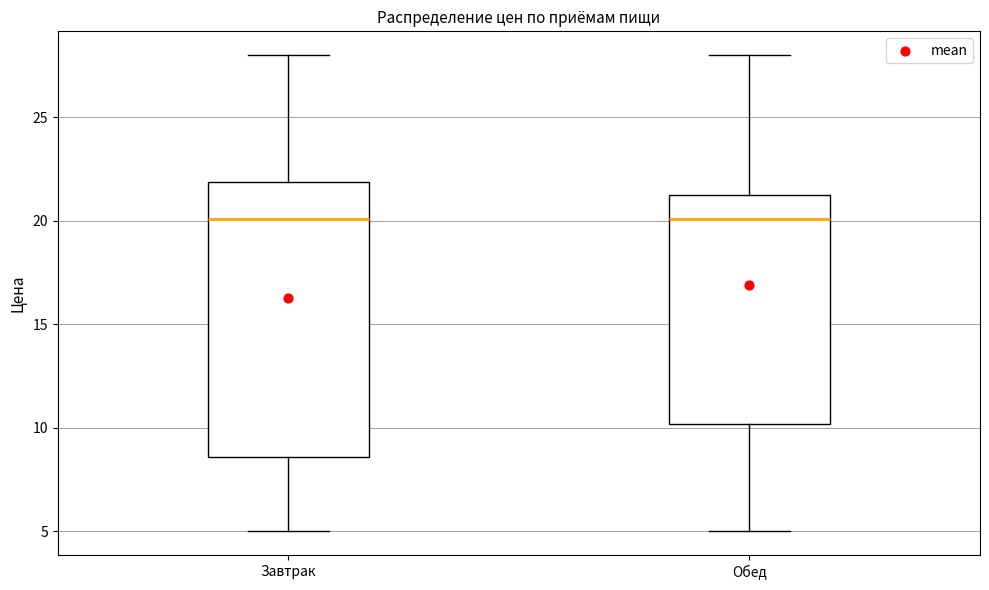

Reading left to right, read every box against the y-axis: the position of its median line, the range the box covers, and the ends of its whiskers. The values are not printed on the chart, so give them approximately, as read against the axis.

Завтрак: median 20.0, box 8.5 to 22.0, whiskers 5.0 to 28.0
Обед: median 20.0, box 10.0 to 21.5, whiskers 5.0 to 28.0